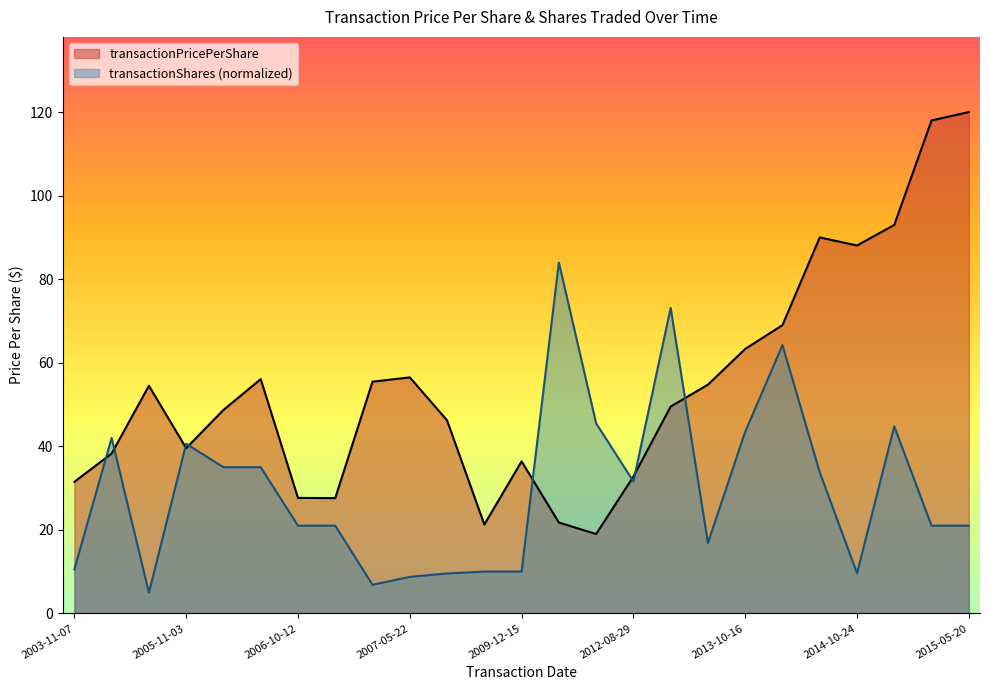

Reading right to left, extract all data points from this chart.

transactionPricePerShare: 2015-05-20=120.0	2015-05-15=118.0	2014-11-05=93.0	2014-10-24=88.1	2014-07-14=90.0	2013-11-20=69.0	2013-10-16=63.3	2013-08-13=54.8	2013-05-14=49.5	2012-08-29=32.8	2011-11-21=19.0	2011-04-11=21.8	2009-12-15=36.4	2008-08-22=21.3	2008-09-03=46.2	2007-05-22=56.5	2007-08-31=55.5	2006-10-10=27.6	2006-10-12=27.7	2006-05-25=56.1	2006-02-23=48.7	2005-11-03=39.6	2005-02-07=54.5	2004-07-13=38.3	2003-11-07=31.5
transactionShares: 2015-05-20=21.0	2015-05-15=21.0	2014-11-05=44.8	2014-10-24=9.6	2014-07-14=33.8	2013-11-20=64.2	2013-10-16=43.5	2013-08-13=16.9	2013-05-14=73.1	2012-08-29=31.6	2011-11-21=45.5	2011-04-11=84.0	2009-12-15=10.0	2008-08-22=10.0	2008-09-03=9.6	2007-05-22=8.8	2007-08-31=6.9	2006-10-10=21.0	2006-10-12=21.0	2006-05-25=35.0	2006-02-23=35.0	2005-11-03=40.6	2005-02-07=5.0	2004-07-13=42.0	2003-11-07=10.6